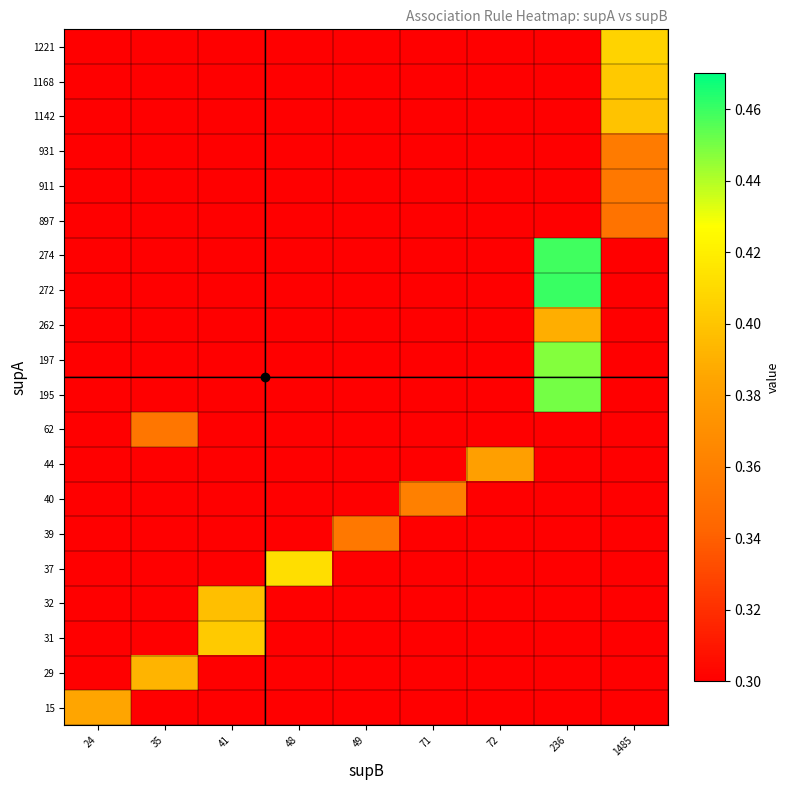

What is the total value across all series at 71?

3.7